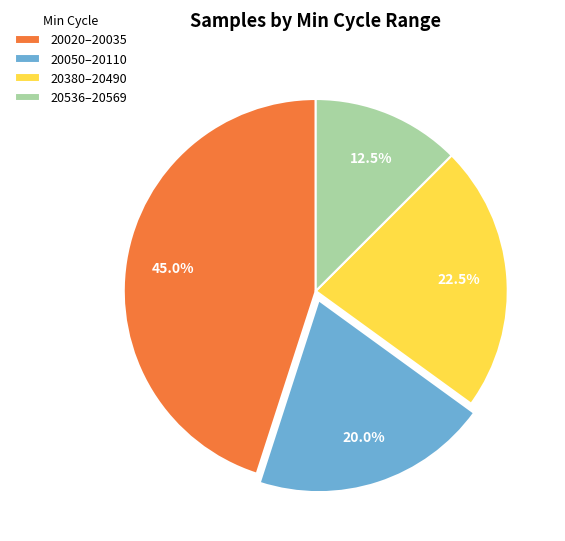

Between 20020–20035 and 20536–20569, which is larger?

20020–20035